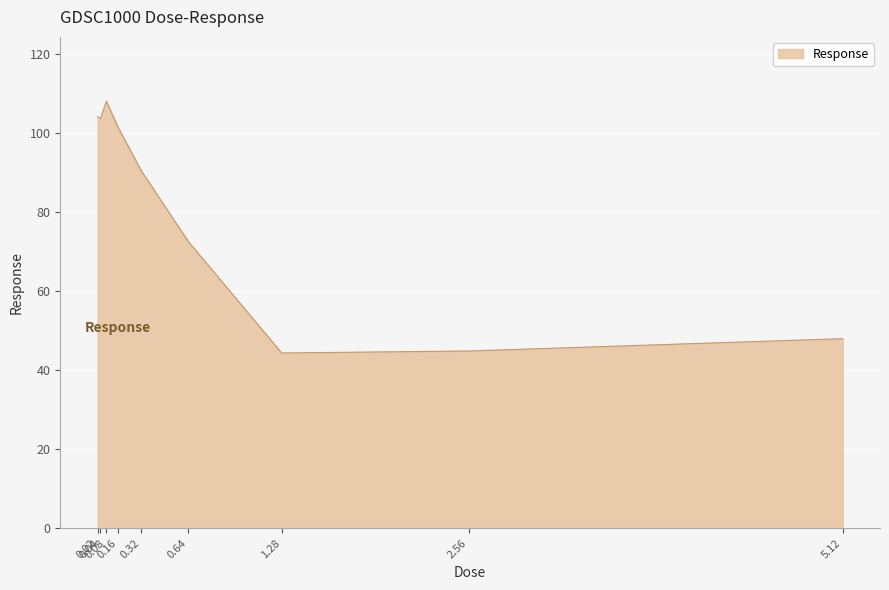

What is the difference between the maximum and minimum values?

63.8